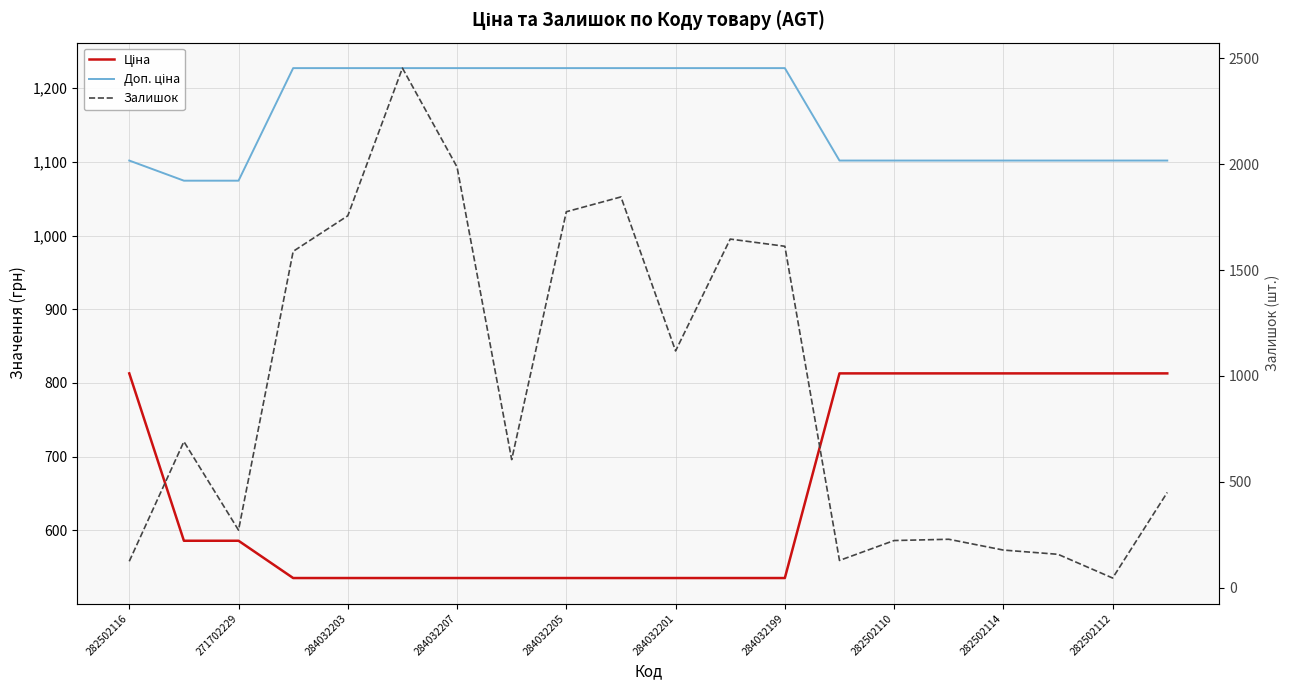

How many lines are shown in the chart?

3